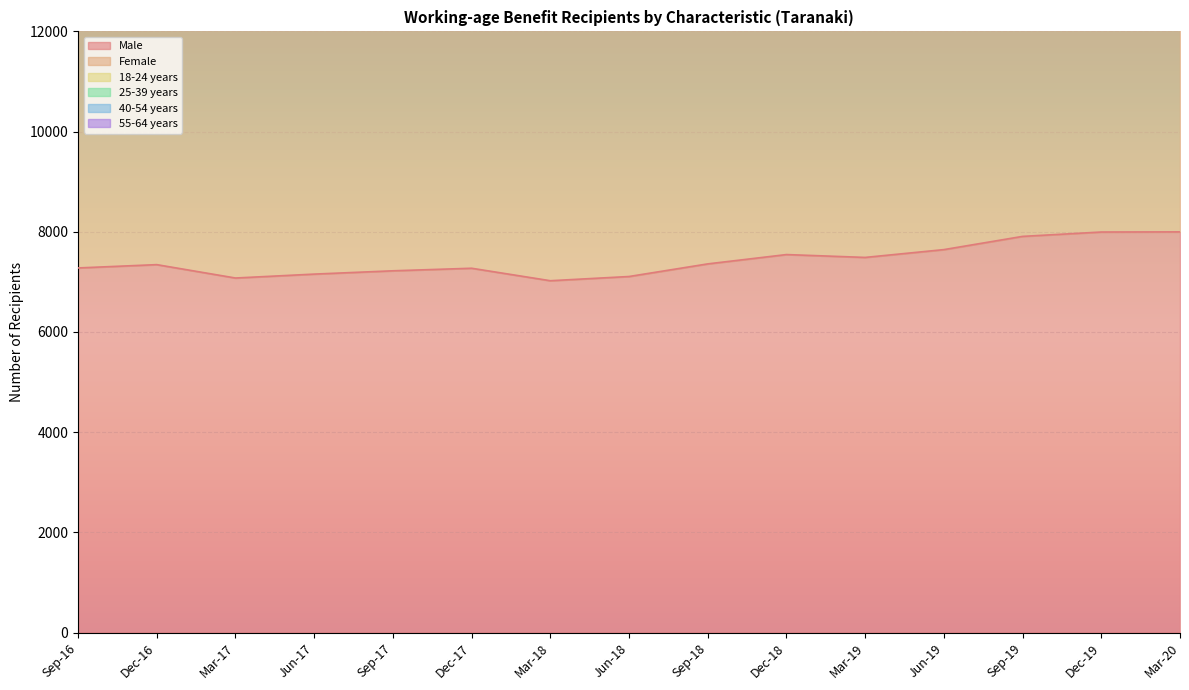

What is the value of the Male point at the 15th from the left?

7998